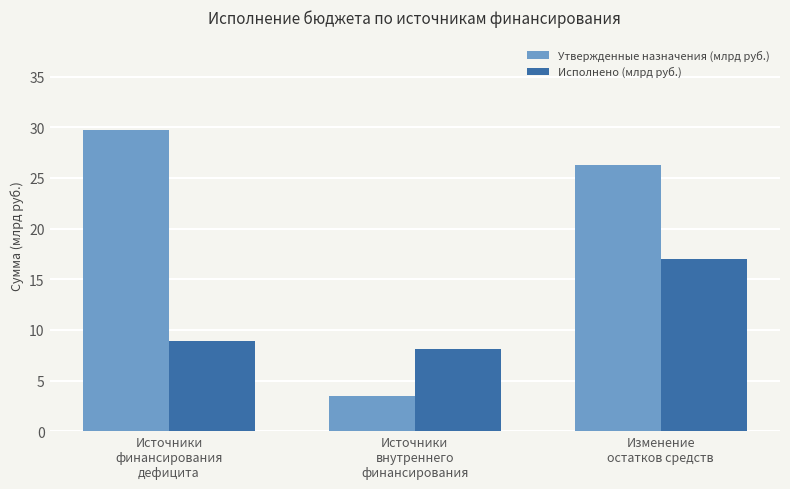

At which label is Утвержденные назначения (млрд руб.) closest to 16?

Изменение
остатков средств